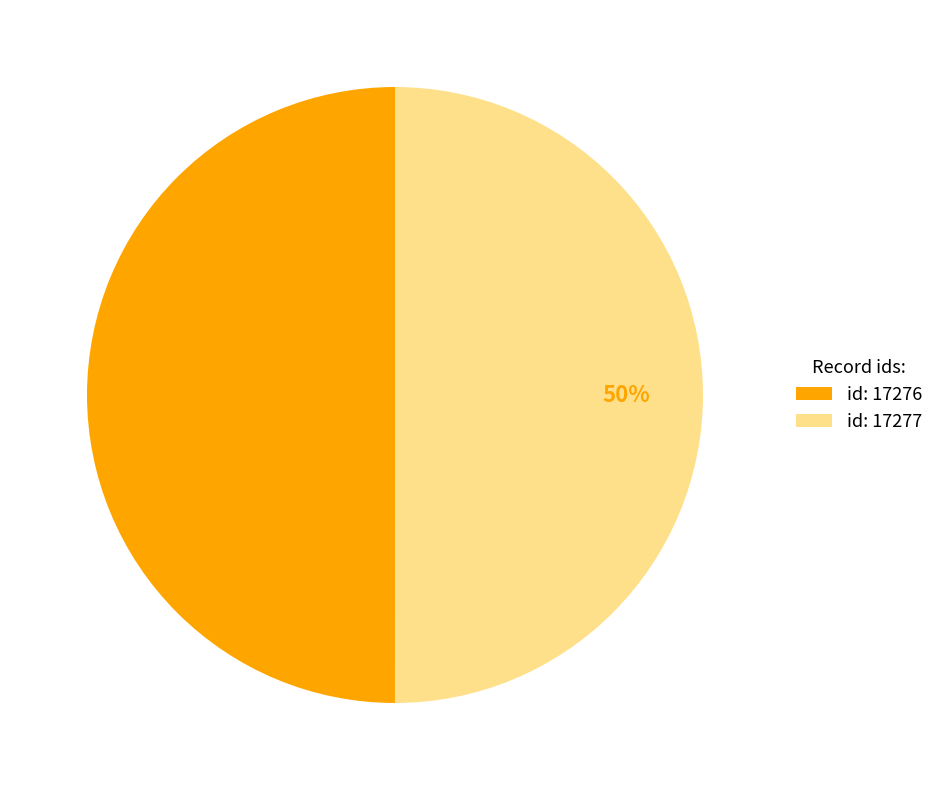

To the nearest percent, what is the average slice percentage?

50%